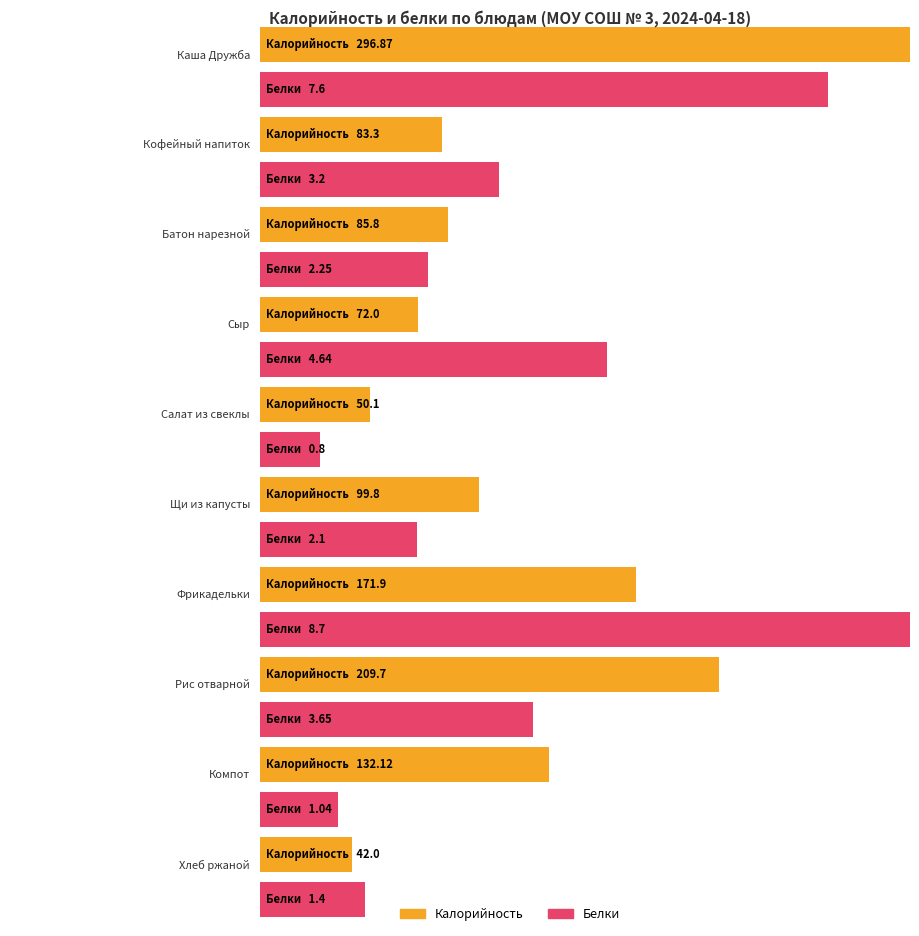

What position from the left is Щи из капусты?

6